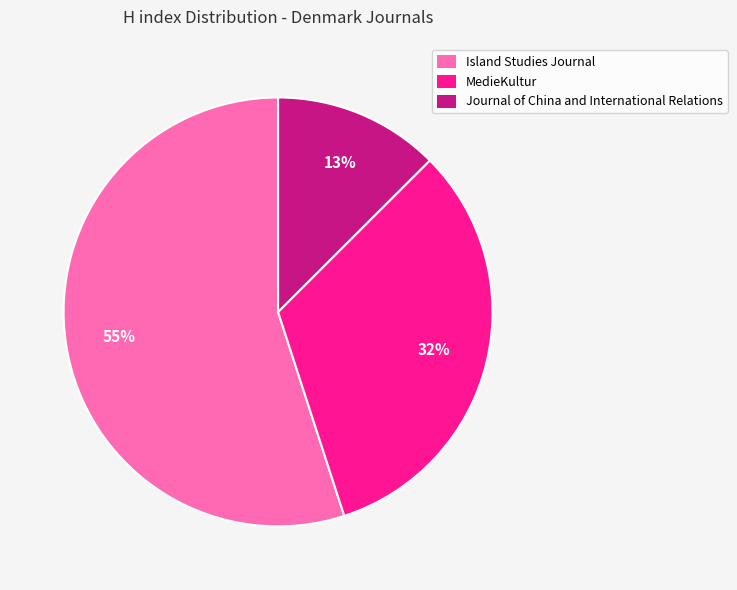

Combined, do Journal of China and International Relations and MedieKultur account for over 50%?

No